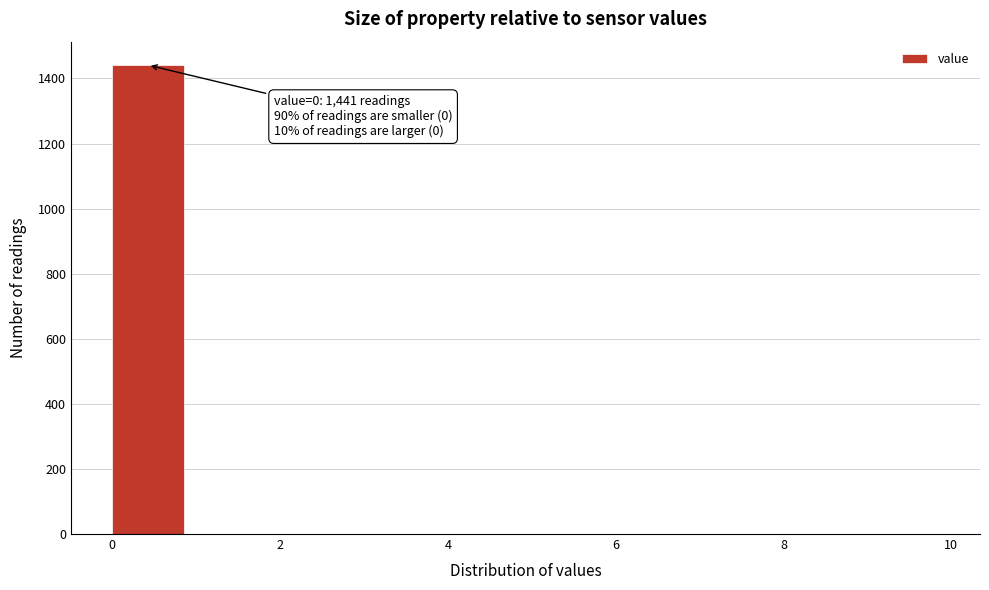

Which range on the x-axis has the tallest bar?

0 to 1